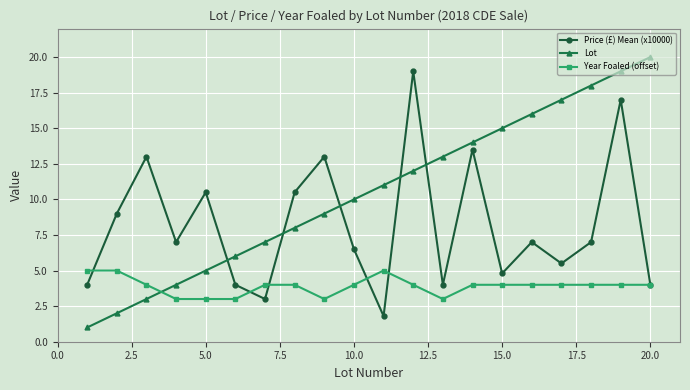

What is the greatest value displayed?

20.0